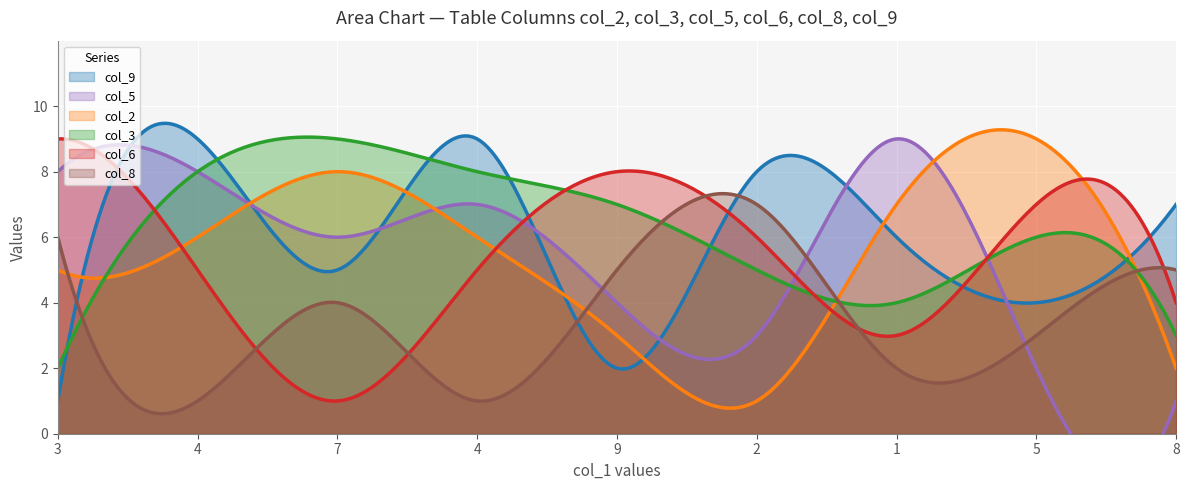

Which series has the widest spread of values?

col_9